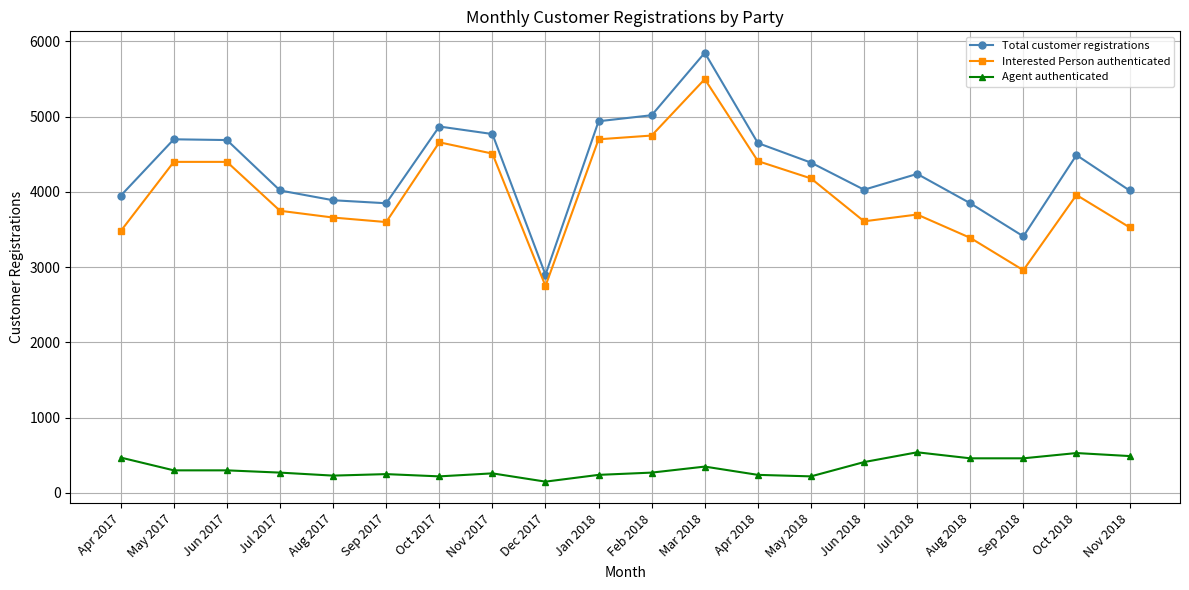

What is the label of the 6th point from the right?

Jun 2018